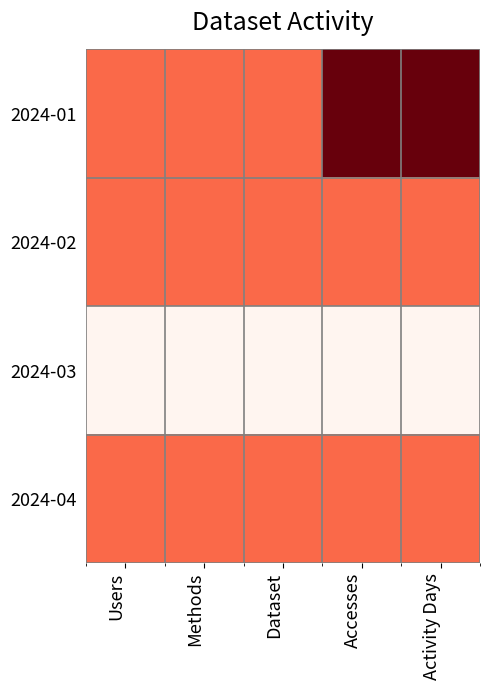

How many categories are shown in the chart?

5